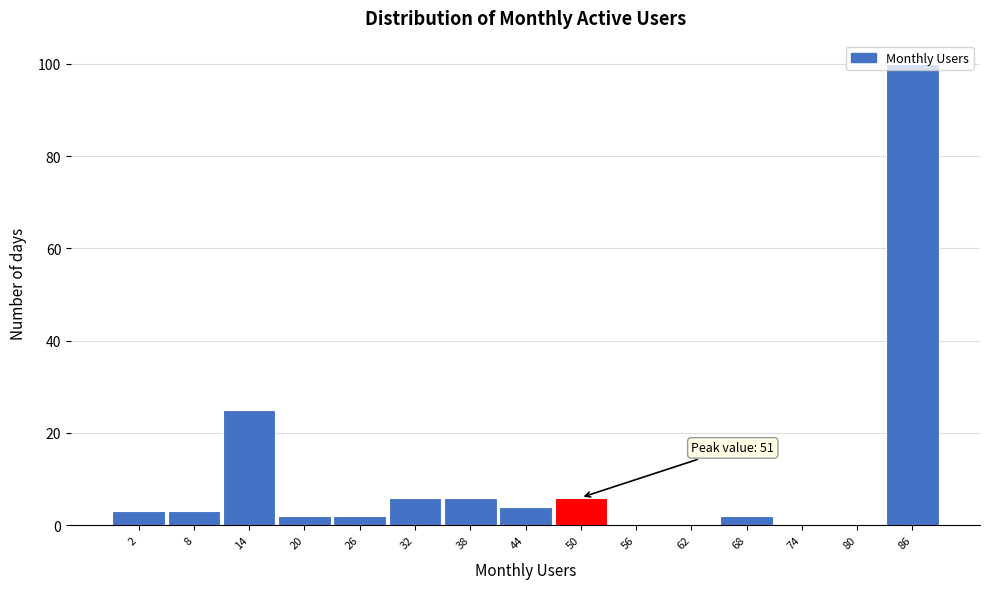

What is the maximum value shown in the chart?

100